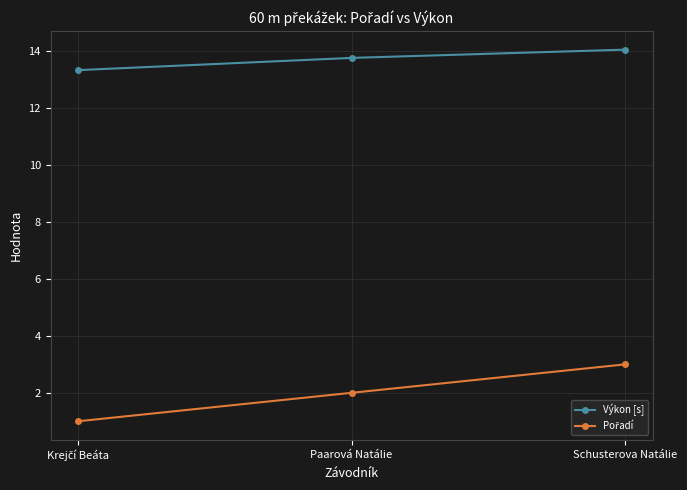

At how many categories does at least one series exceed 10?

3